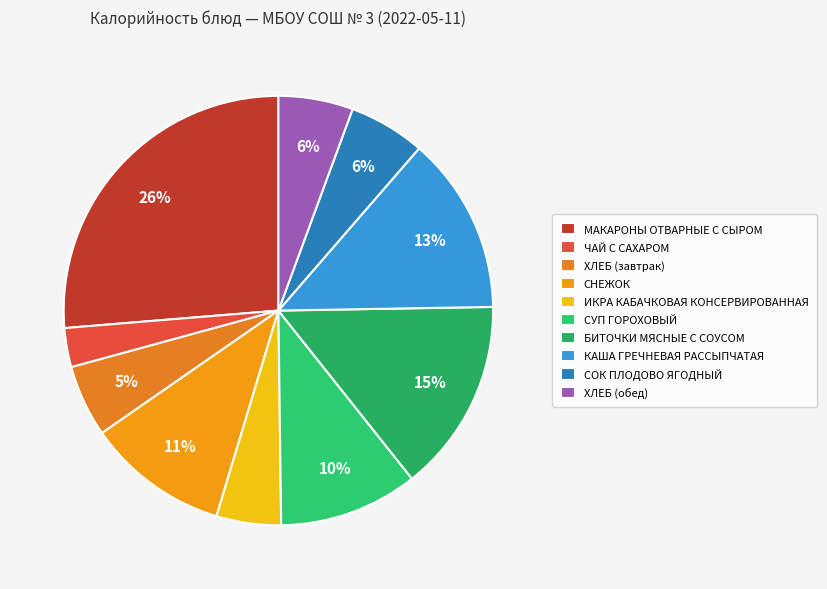

To the nearest percent, what is the average slice percentage?

10%